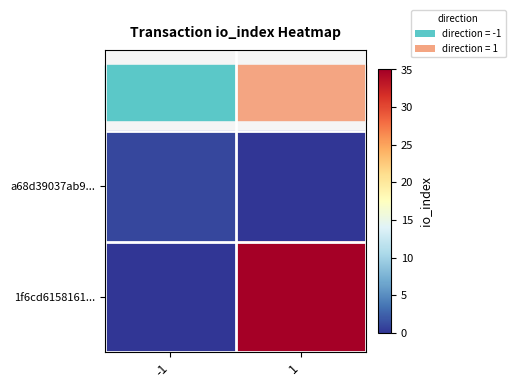

Reading left to right, what are all the values shown in this chart?

a68d39037ab9...: -1=1	1=0
1f6cd6158161...: -1=0	1=35